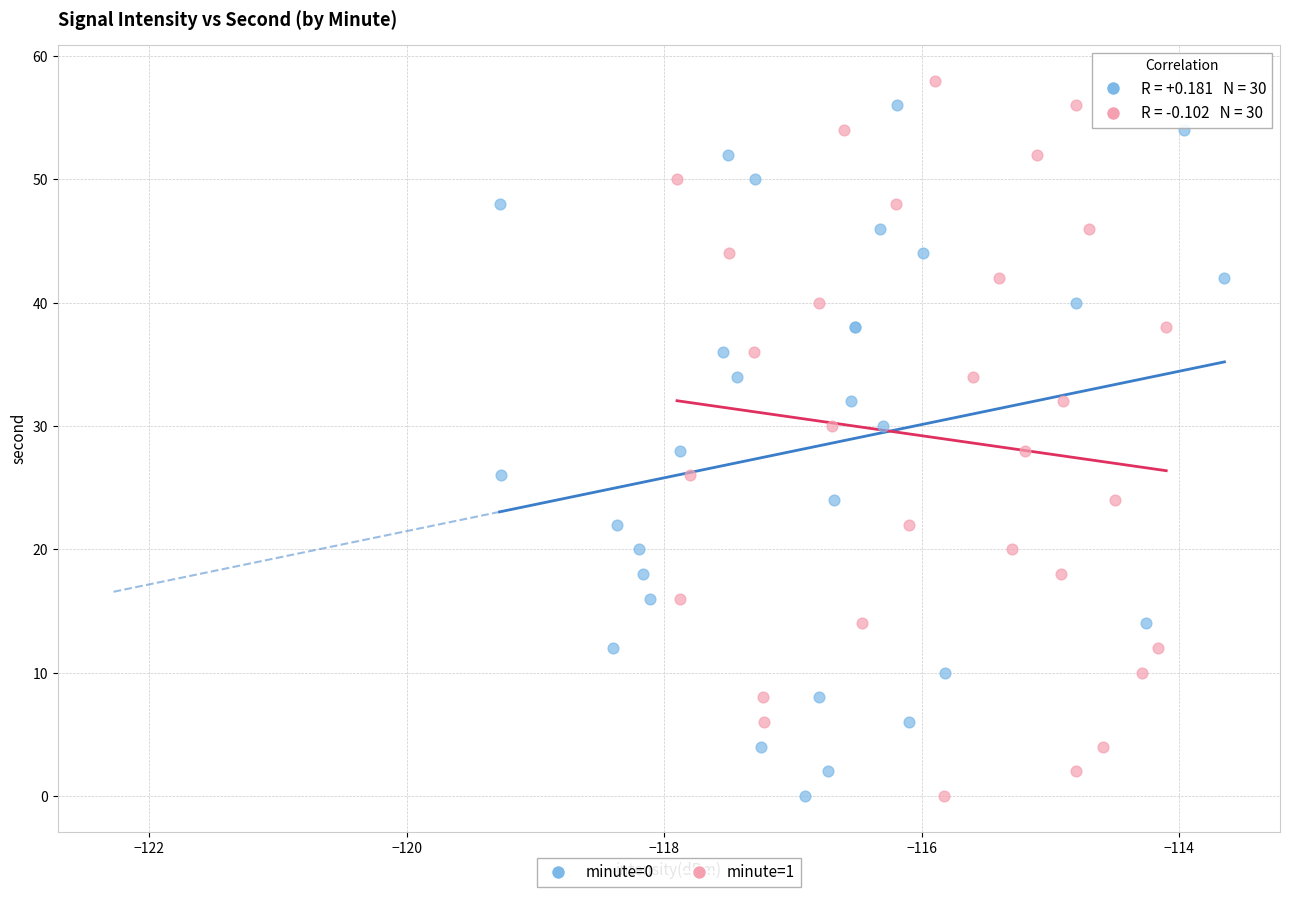

What are all the series names shown in the legend?

minute=0, minute=1